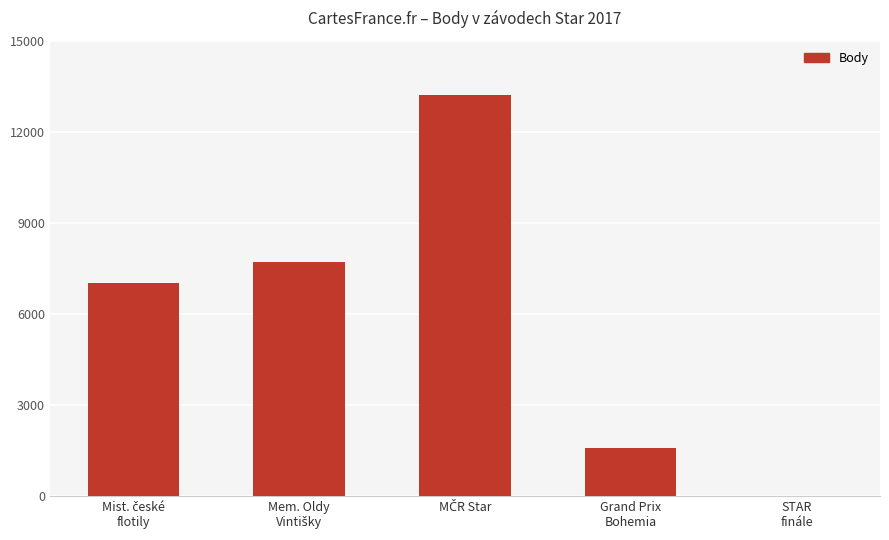

What is the maximum value shown in the chart?

13212